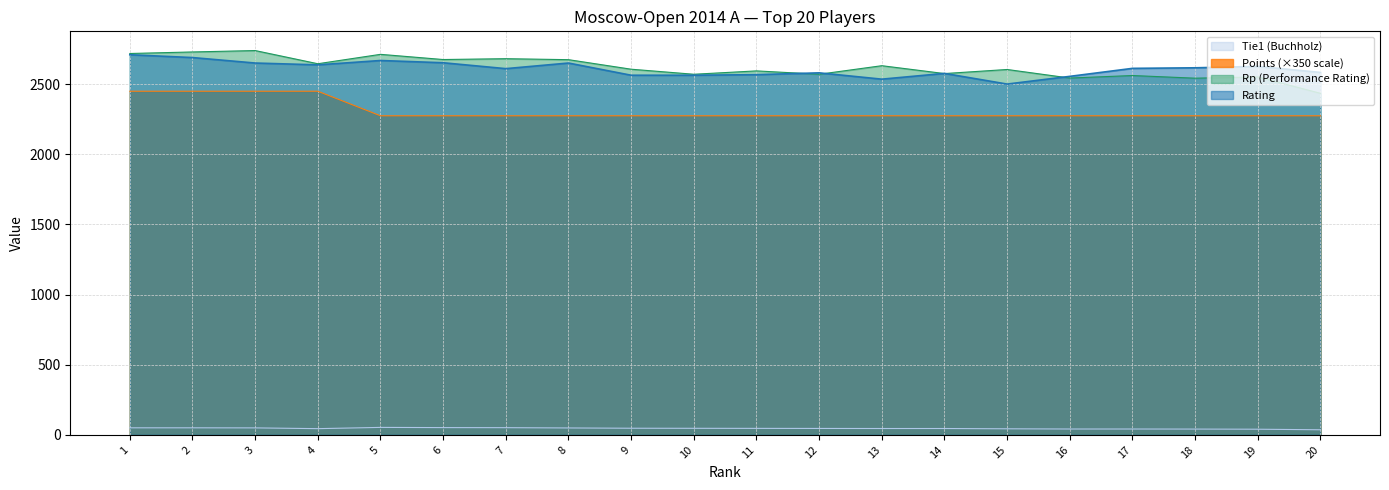

Which series has the largest total across all categories?

Rp